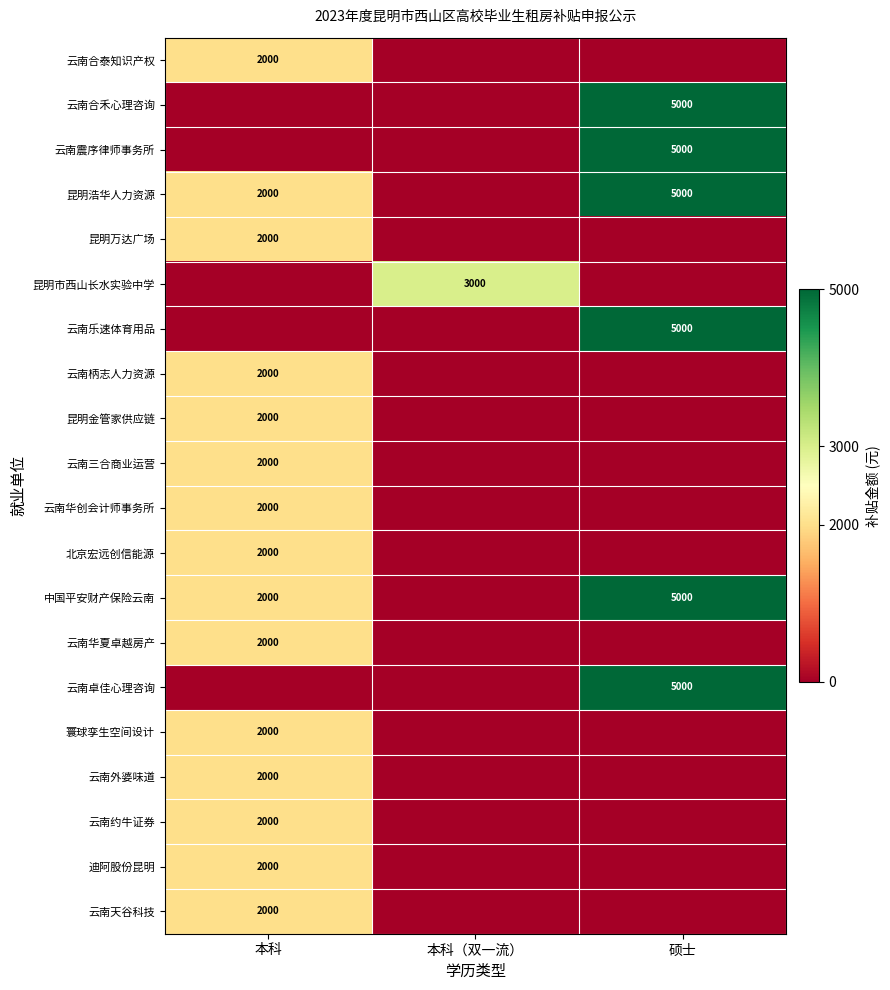

Is it true that 云南合禾心理咨询 equals 5000 at 硕士?

True